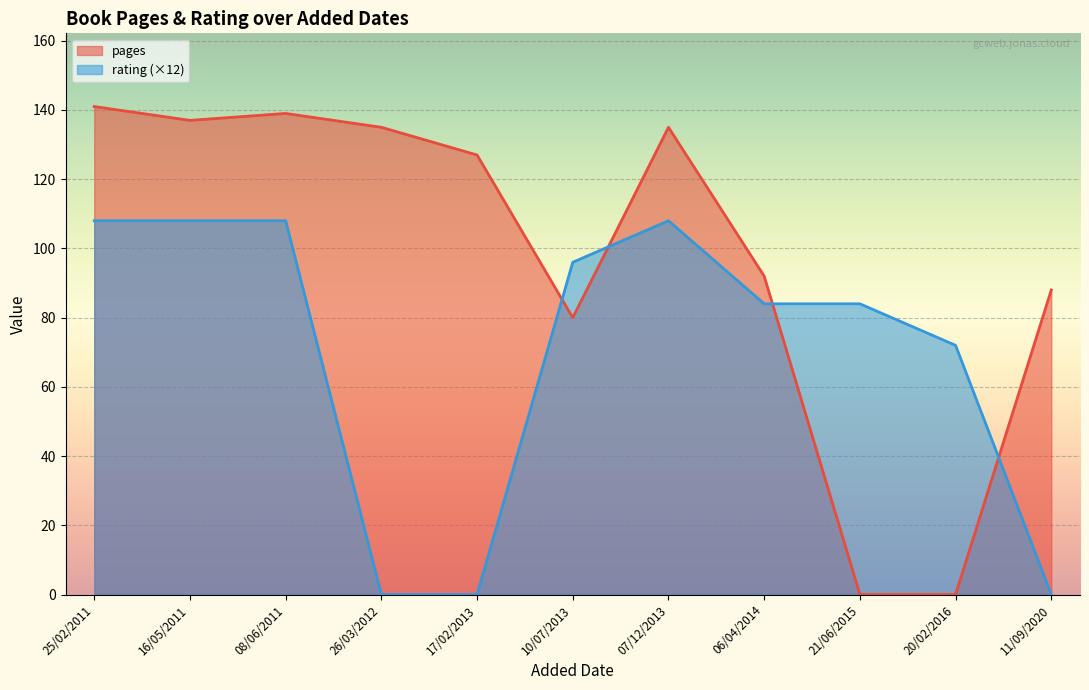

How many series are shown in this chart?

2